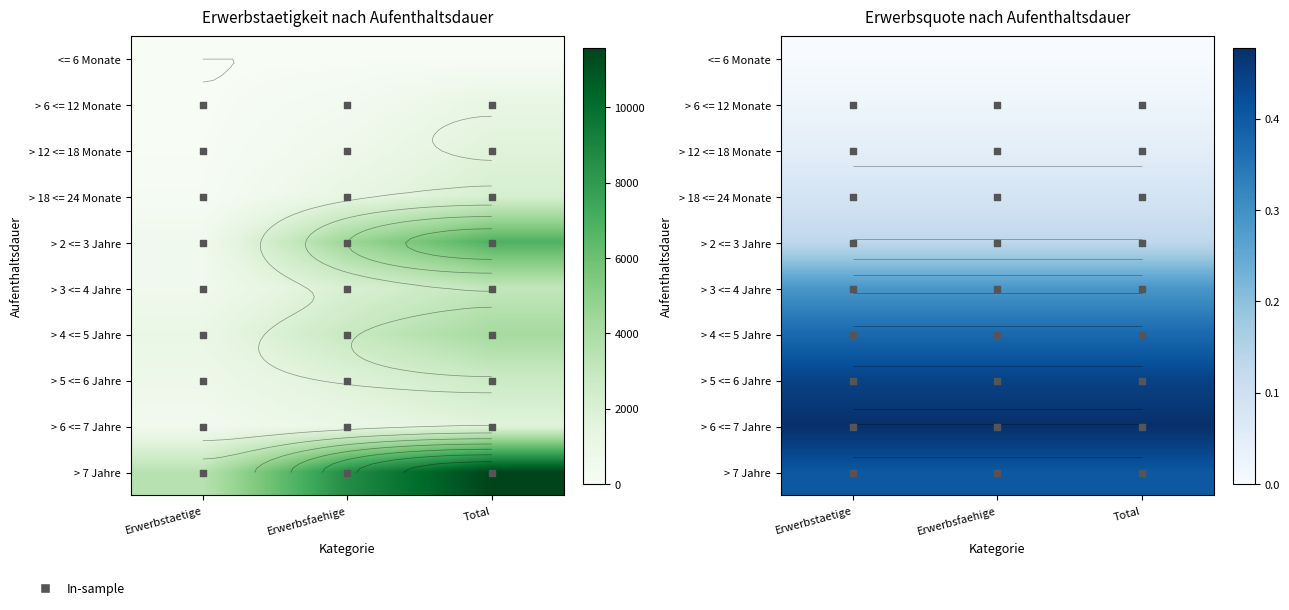

What is the sum of the > 5 <= 6 Jahre values at Erwerbsfaehige and Total?

0.9